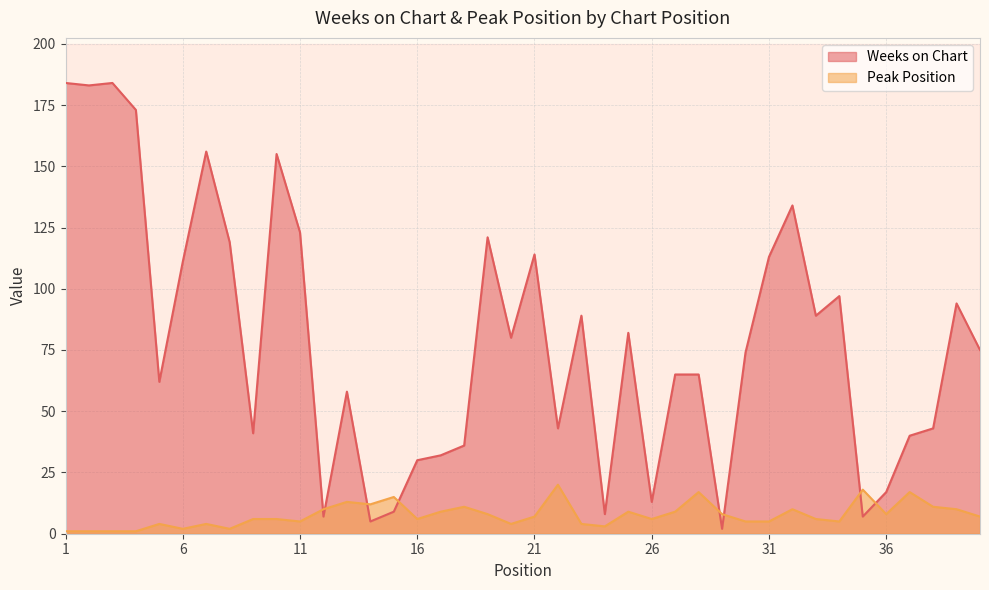

At which category does the chart reach its peak across all series?

1